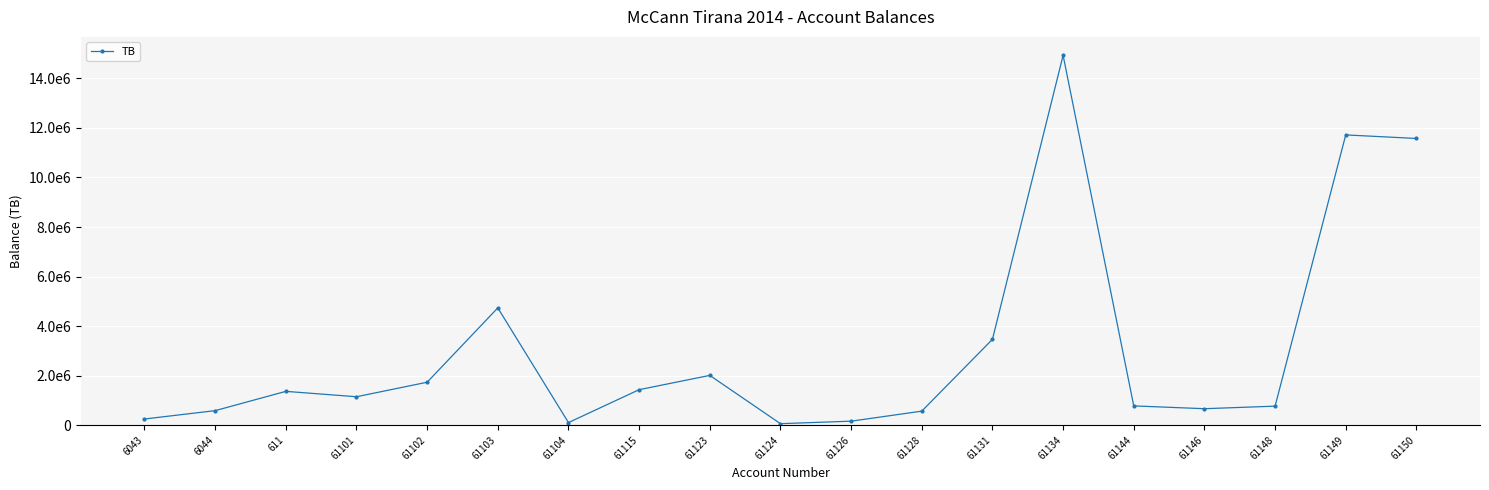

What position from the left is 61104?

7